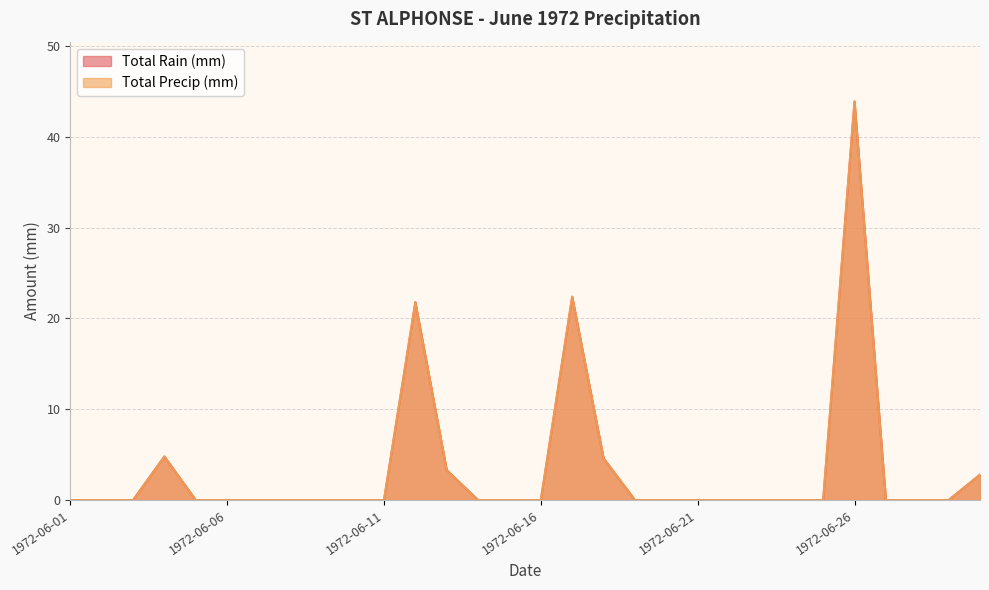

What are all the series names shown in the legend?

Total Rain (mm), Total Precip (mm)